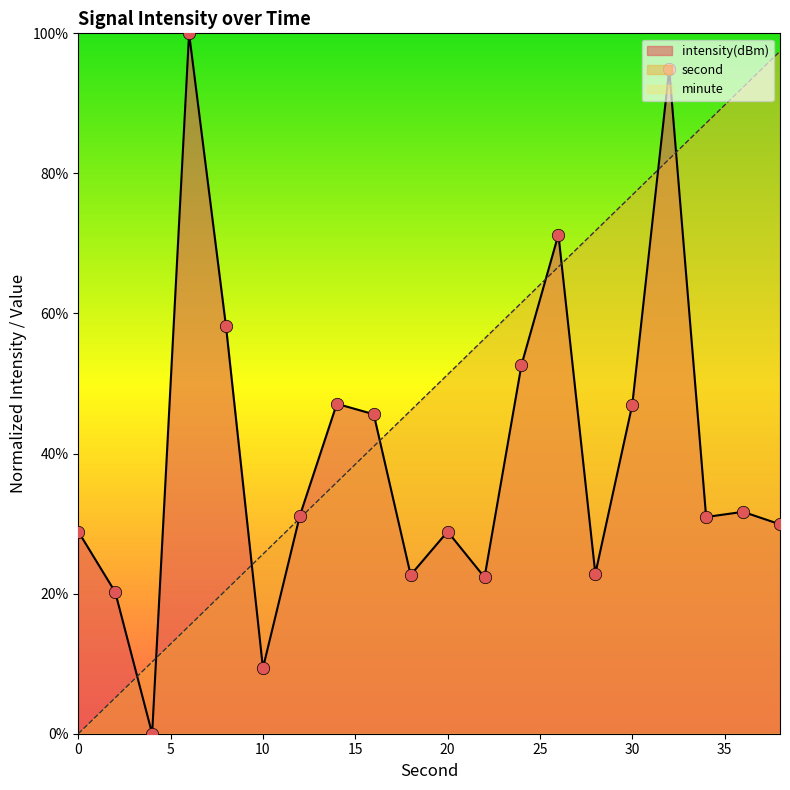

Which series has the widest spread of Y values?

intensity(dBm)